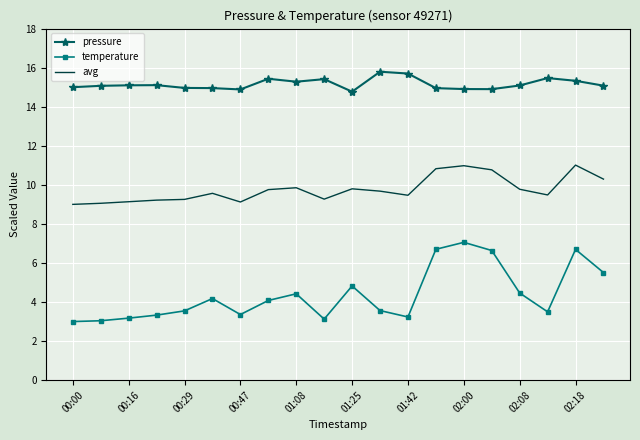

Which series has the largest total across all categories?

pressure